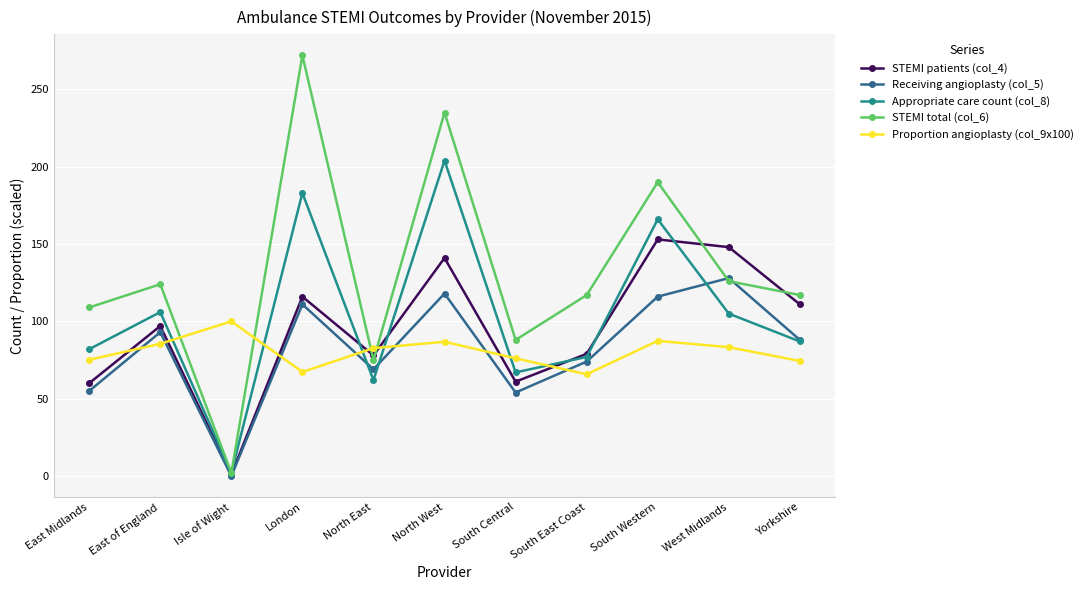

What is the sum of the Proportion angioplasty (col_9x100) values at East Midlands and Isle of Wight?

175.2